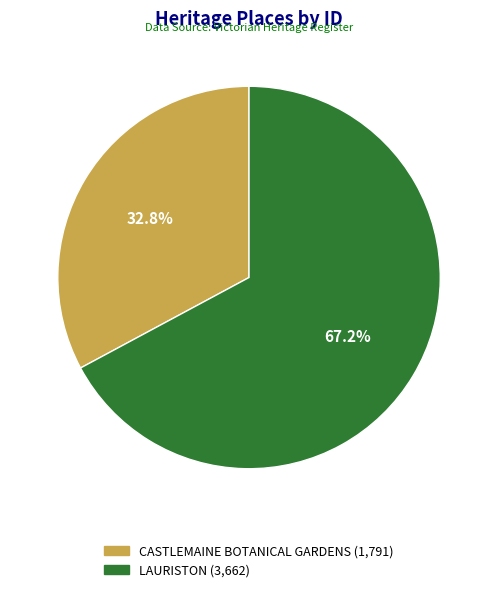

Rank the categories by value from highest to lowest.

LAURISTON, CASTLEMAINE BOTANICAL GARDENS